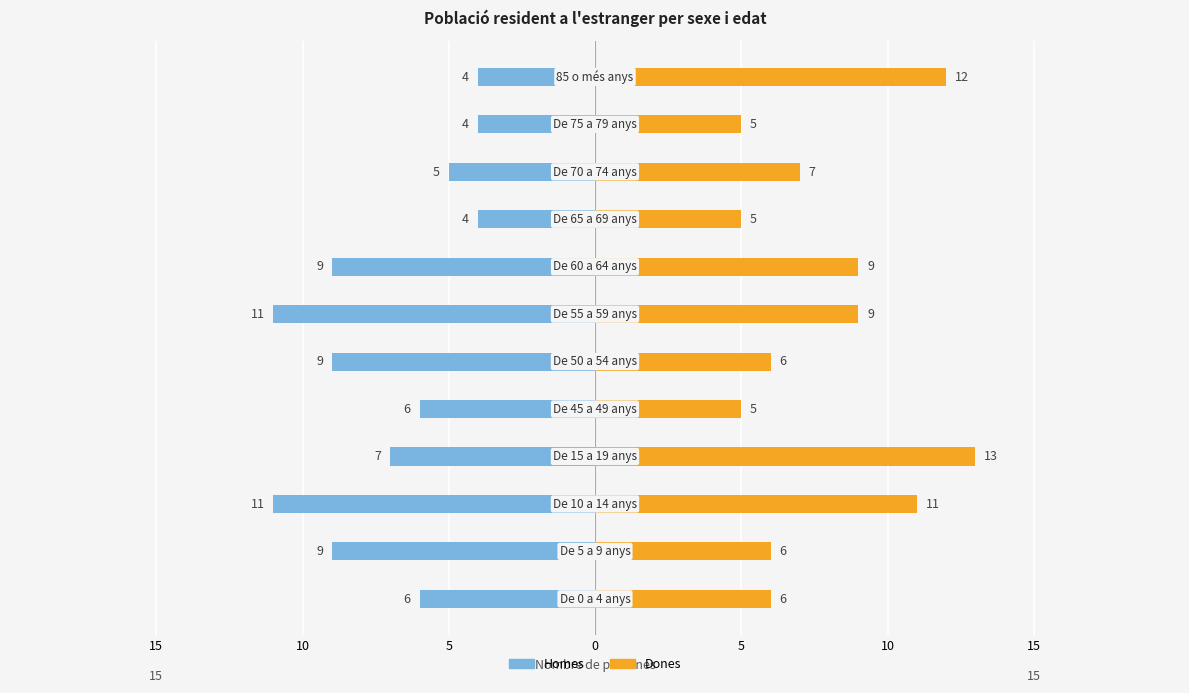

Rank the series by their maximum value, from highest to lowest.

Dones, Homes